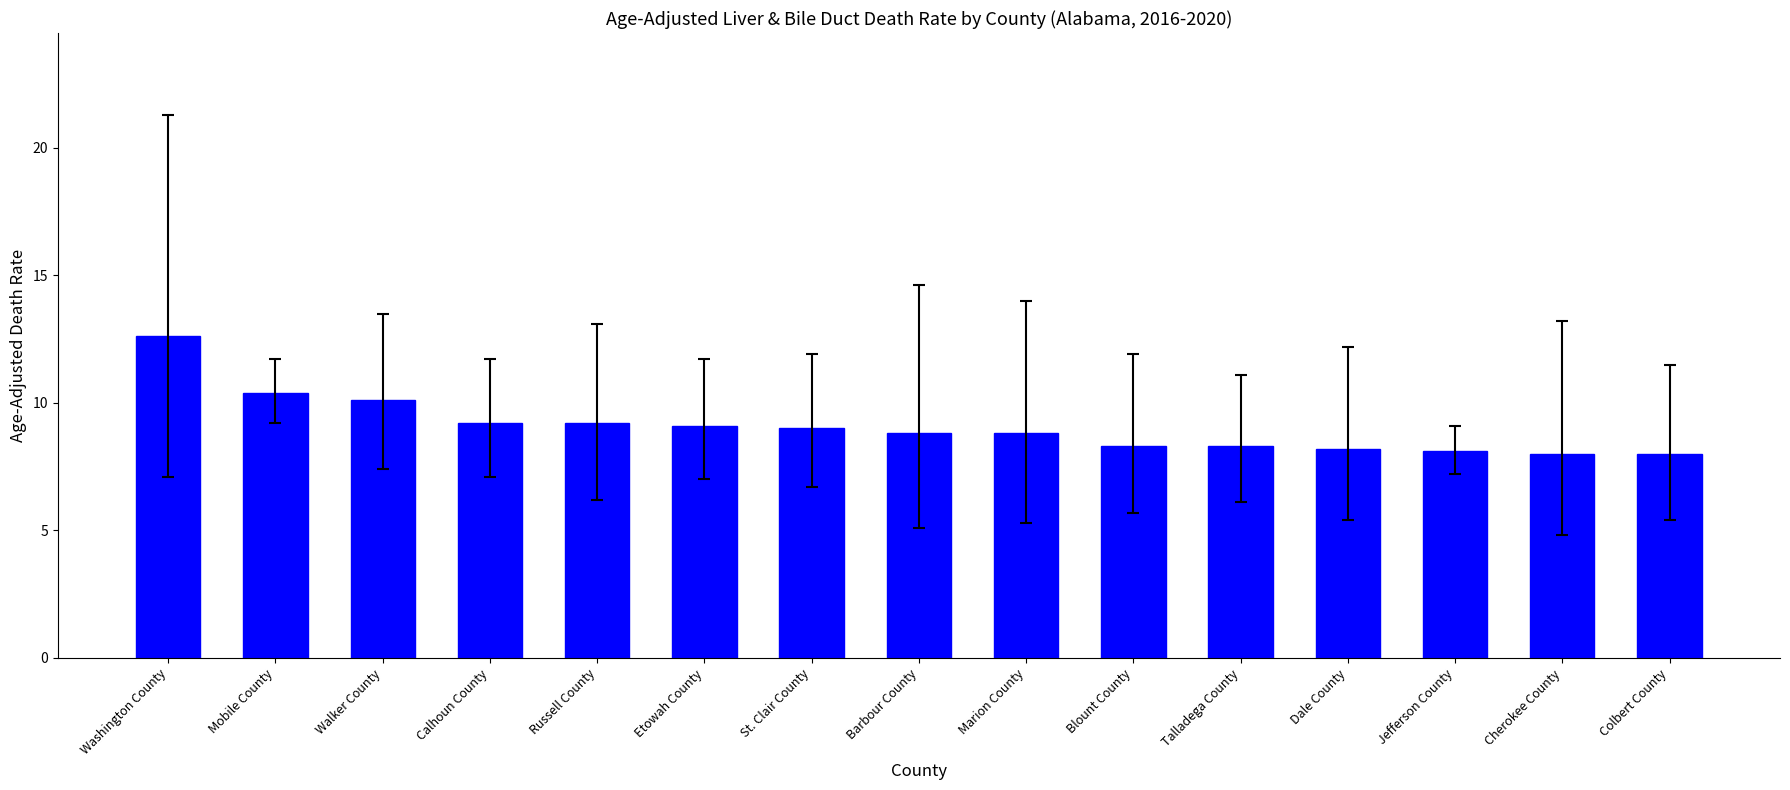

Reading left to right, transcribe all the data shown in this chart.

Washington County=12.6	Mobile County=10.4	Walker County=10.1	Calhoun County=9.2	Russell County=9.2	Etowah County=9.1	St. Clair County=9.0	Barbour County=8.8	Marion County=8.8	Blount County=8.3	Talladega County=8.3	Dale County=8.2	Jefferson County=8.1	Cherokee County=8.0	Colbert County=8.0